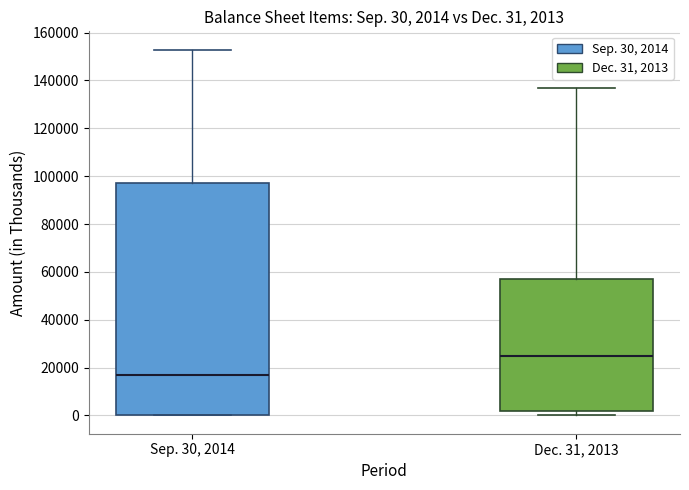

Which box is the tallest, from its lower edge to its upper edge?

Sep. 30, 2014